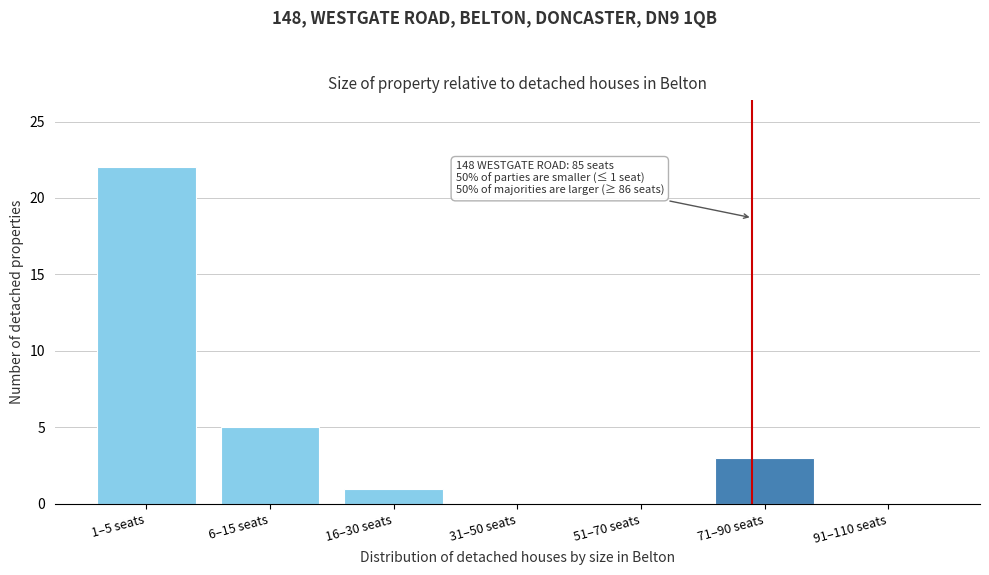

Reading left to right, extract all data points from this chart.

1–5 seats=22	6–15 seats=5	16–30 seats=1	31–50 seats=0	51–70 seats=0	71–90 seats=3	91–110 seats=0